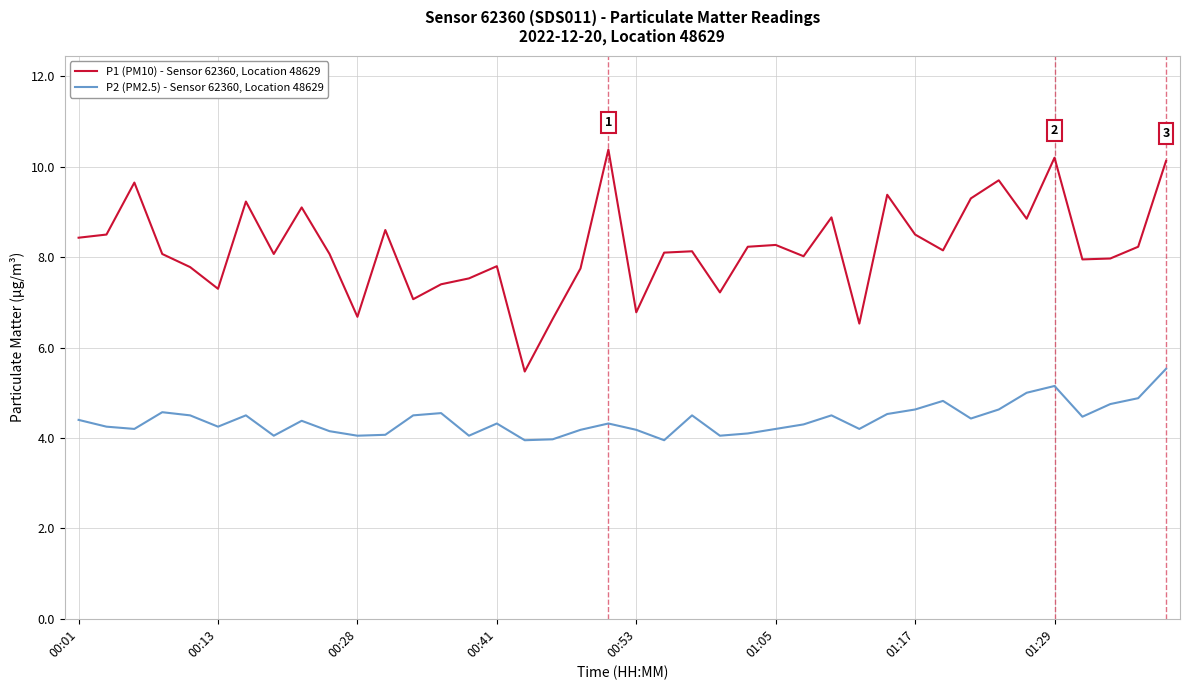

What is the maximum value for P2 (PM2.5) - Sensor 62360, Location 48629?

5.5